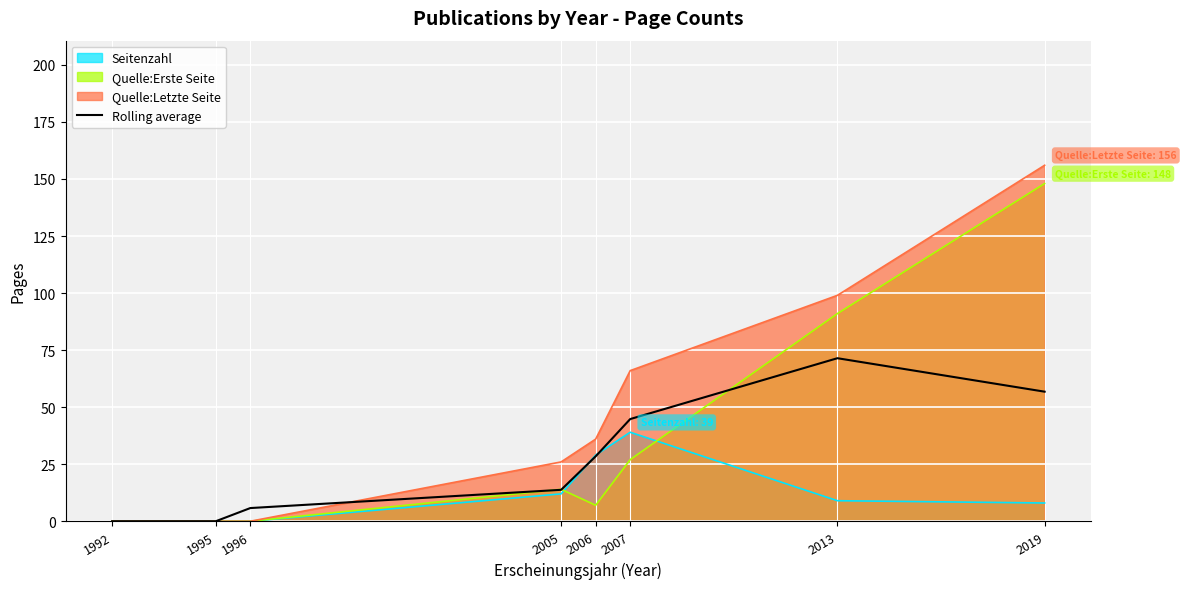

Is it true that the value at 1996 is 5.8?

True